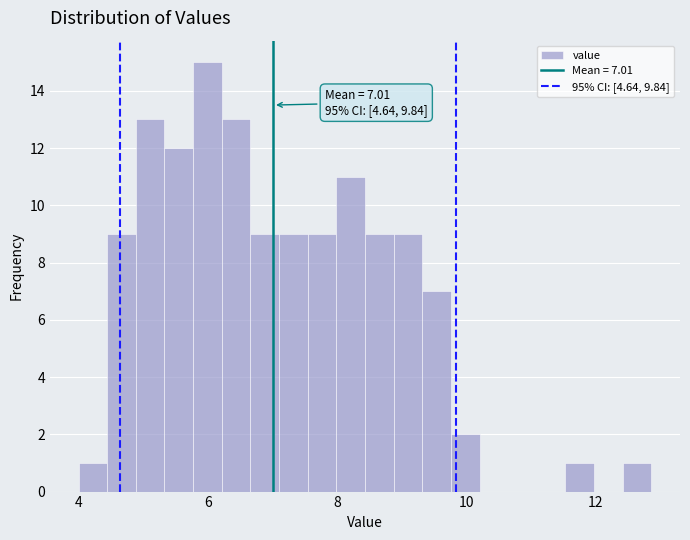

Around what value on the x-axis is the tallest bar? Give the approximate position of its centre, as read against the axis.

6.0